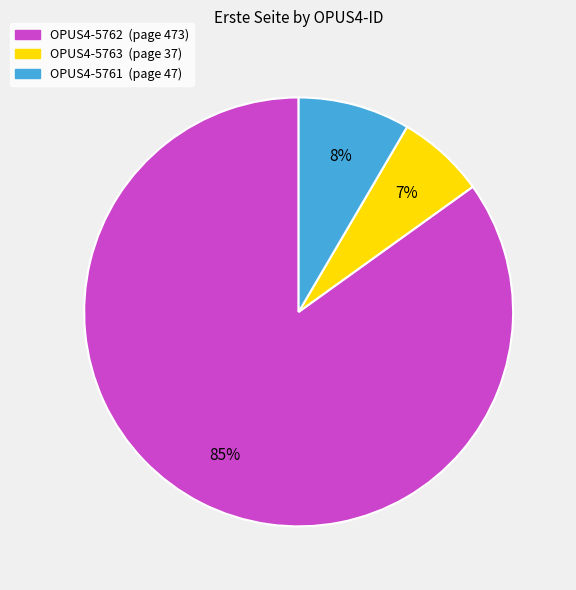

Approximately how many times larger is the value at OPUS4-5761 compared to OPUS4-5762?

0.1